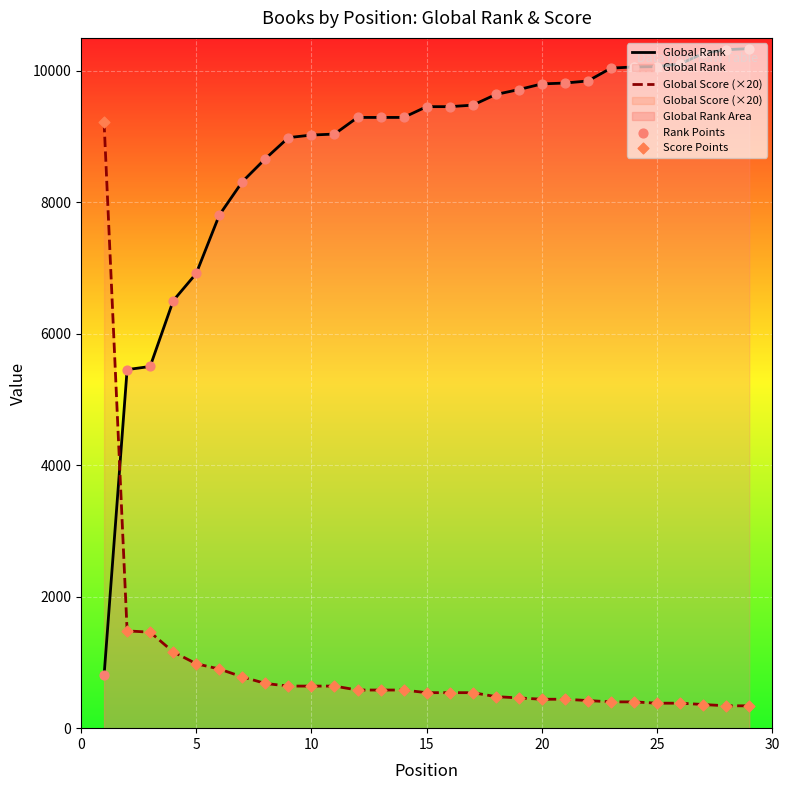

Is the value of Global Rank at 0 greater than the value of Rank Points at 8?

No